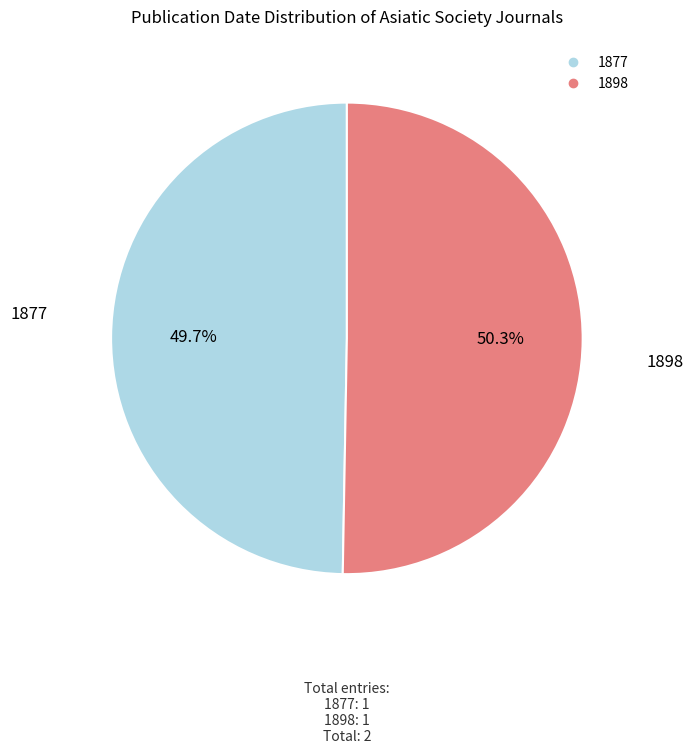

Does 1898 account for over 50% of the chart?

Yes